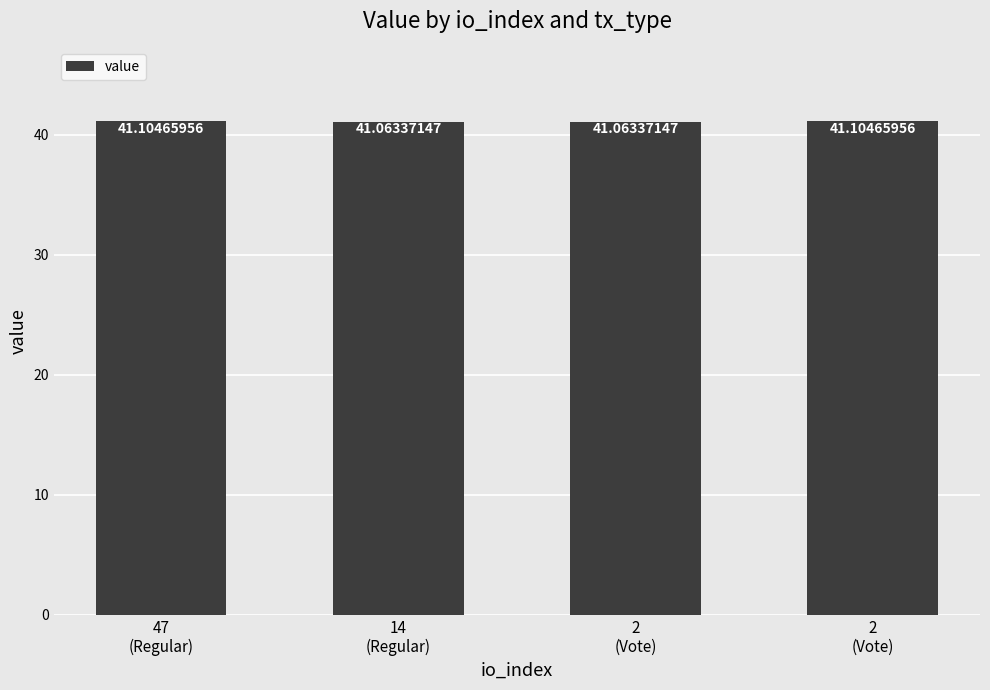

What is the value of the 4th bar from the left?

41.1